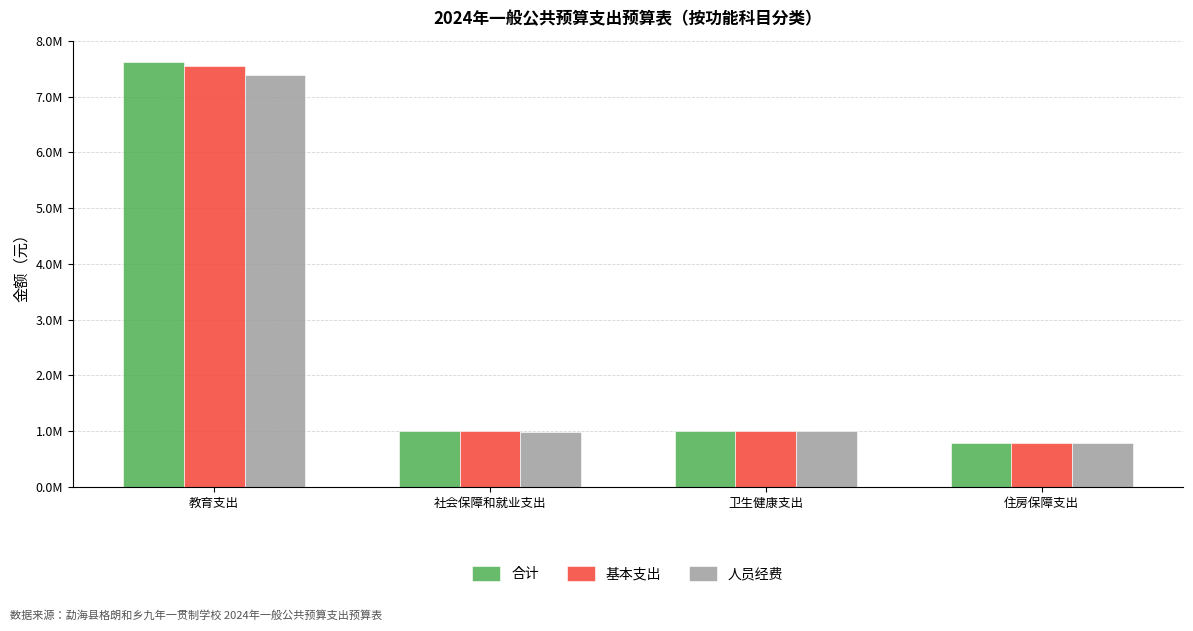

What is the greatest value displayed?

7622847.1